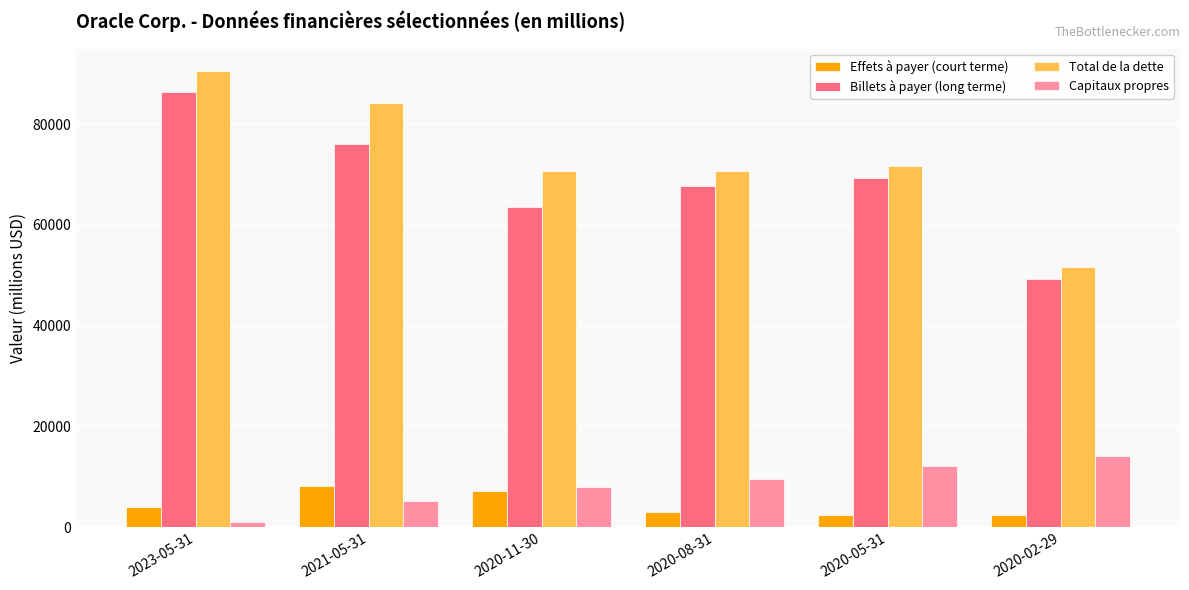

At which label does Capitaux propres reach its peak?

2020-02-29